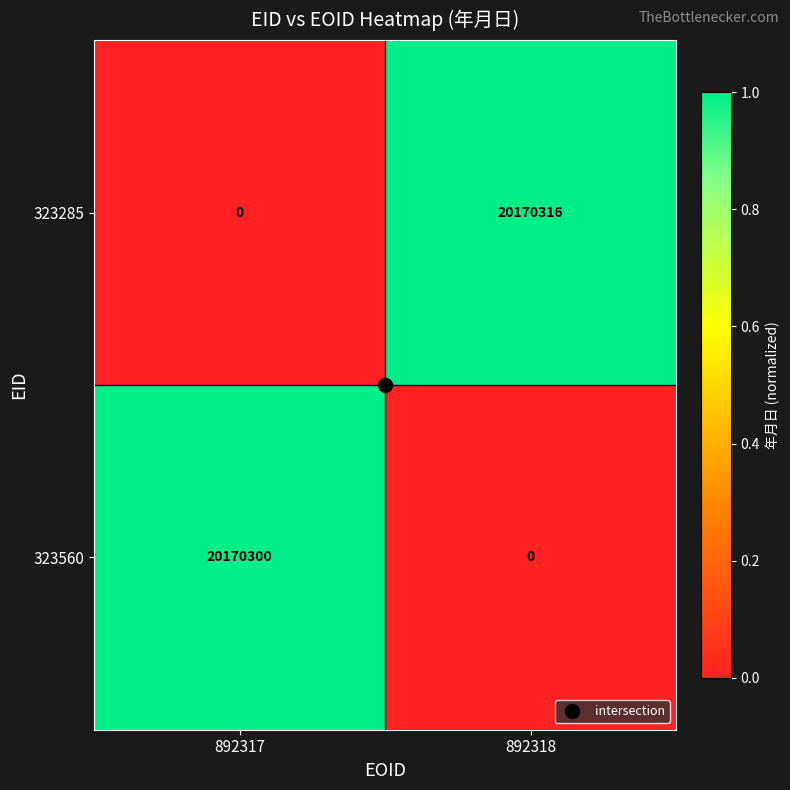

List the series in order of their peak value, lowest first.

323560, 323285